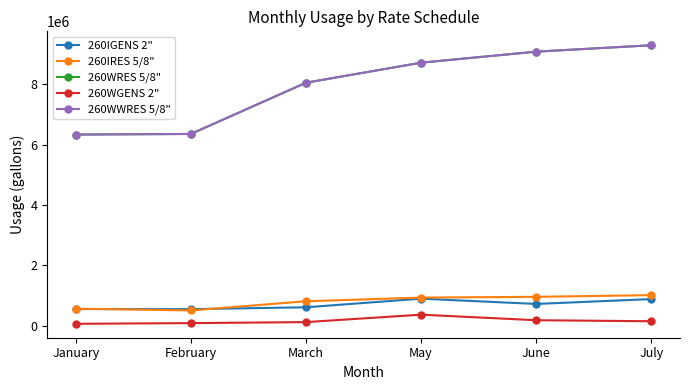

Reading left to right, list all the values displayed in this chart.

260IGENS 2": January=550870	February=548370	March=609960	May=896050	June=721200	July=882300
260IRES 5/8": January=563950	February=505660	March=809620	May=931930	June=957040	July=1012855
260WRES 5/8": January=6334370	February=6354890	March=8052920	May=8716758	June=9082319	July=9294172
260WGENS 2": January=63100	February=85500	March=119000	May=365400	June=181500	July=147900
260WWRES 5/8": January=6334370	February=6354890	March=8052920	May=8716758	June=9082319	July=9294172